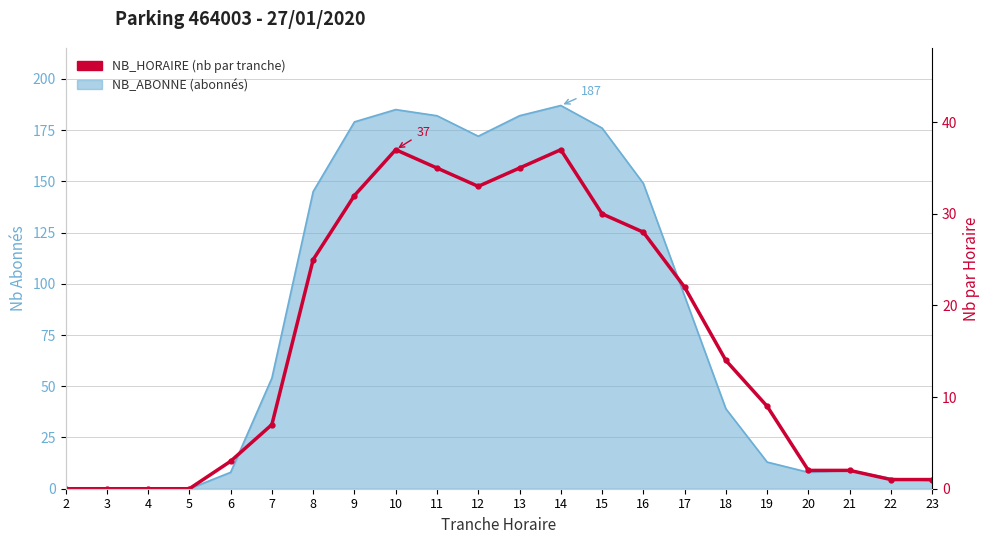

What is the difference between the values at 15 and 18?

16